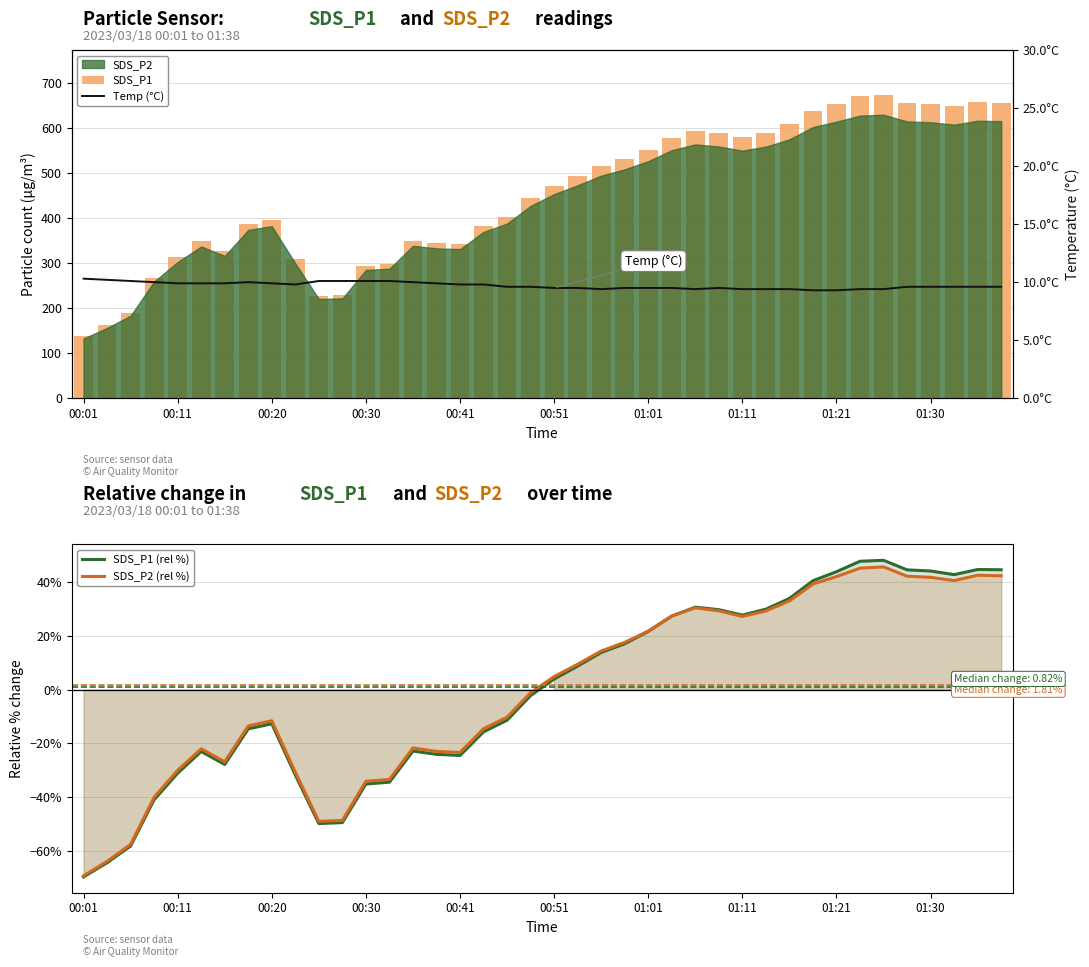

What is the sum of the Temp (°C) values at 19 and 10?

19.7